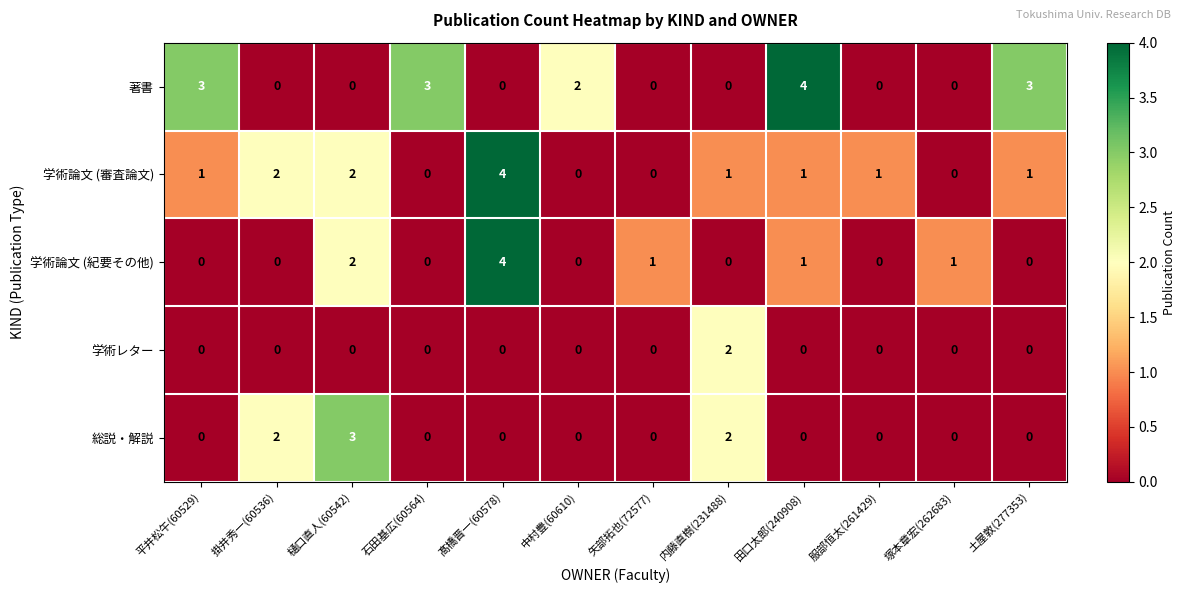

What is the difference between the highest and lowest values at 樋口直人(60542)?

3